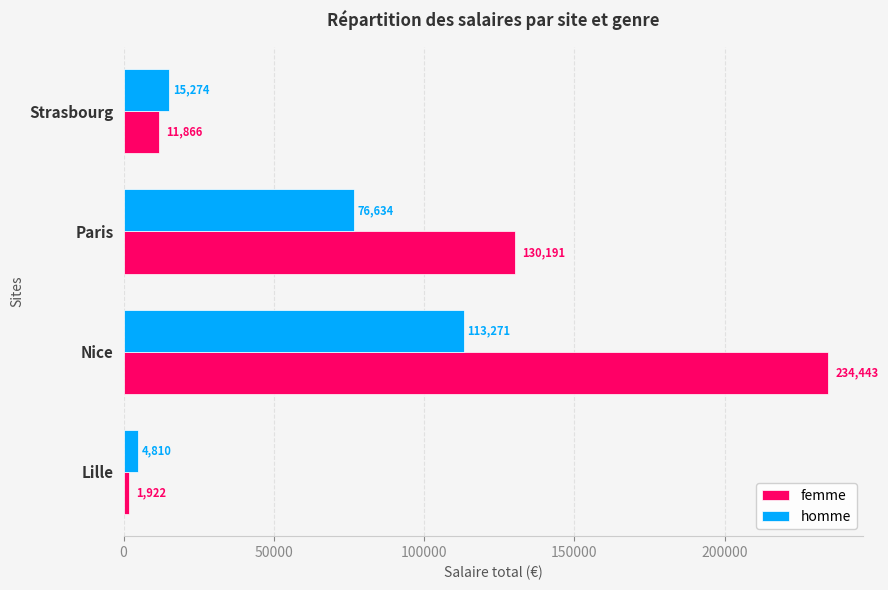

Which category has the lowest value in the homme series?

Lille